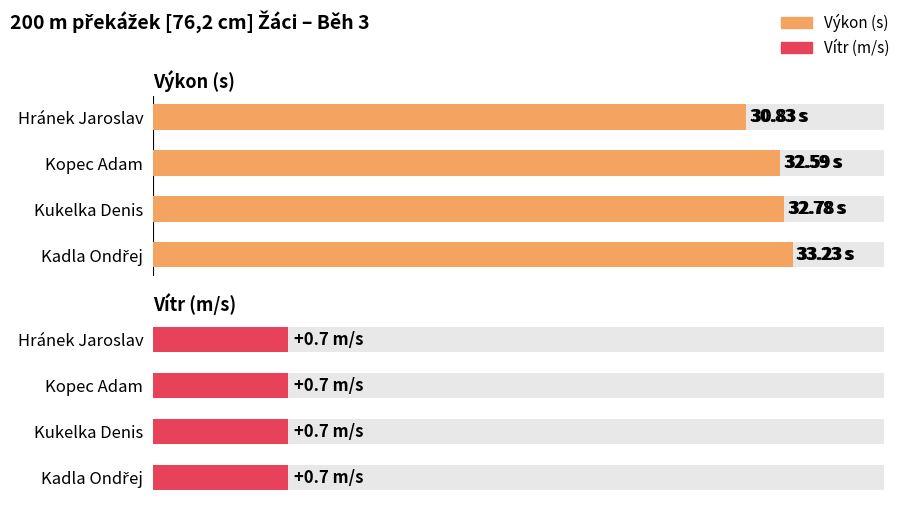

How many values in the Výkon series exceed 32?

3